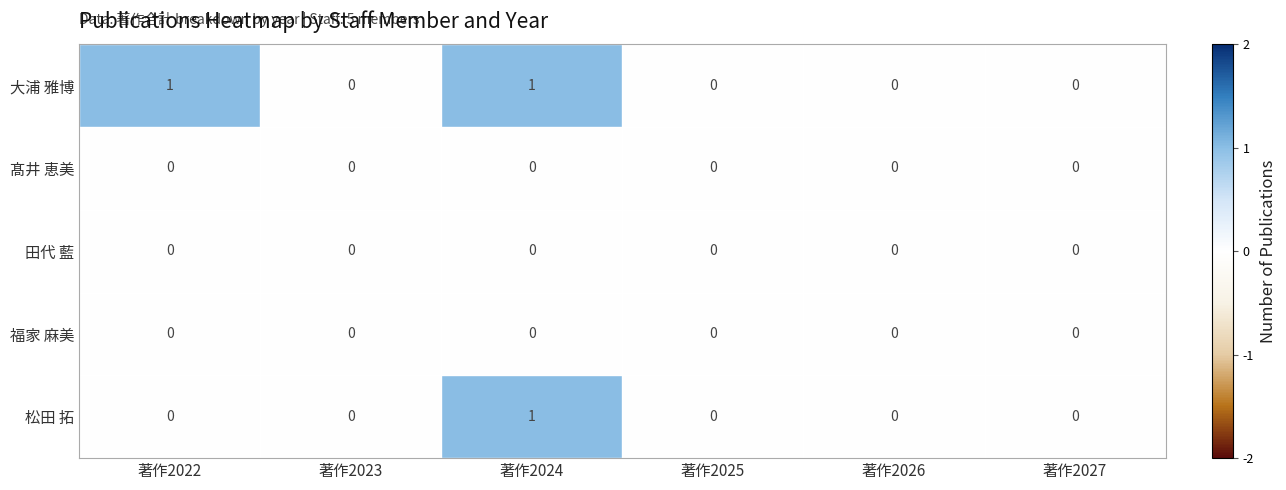

At which category is the sum across all series the highest?

著作2024